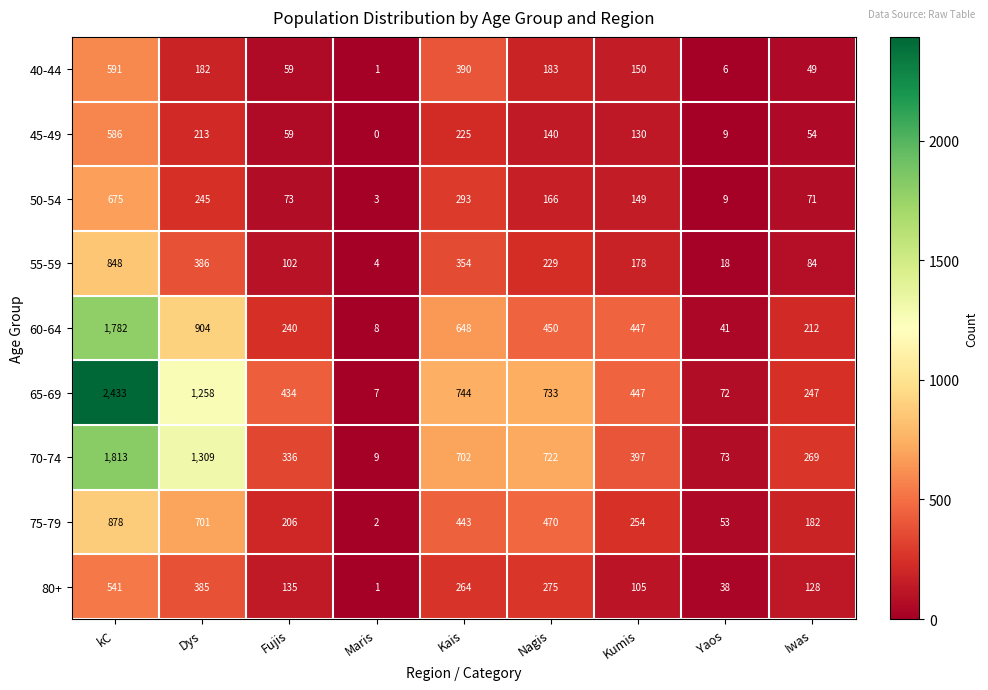

What is the difference between the maximum and minimum values in the 45-49 series?

586